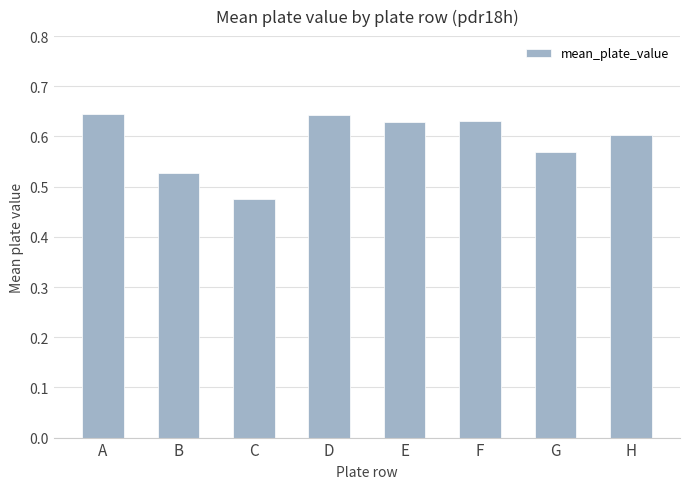

Between G and A, which is larger?

A